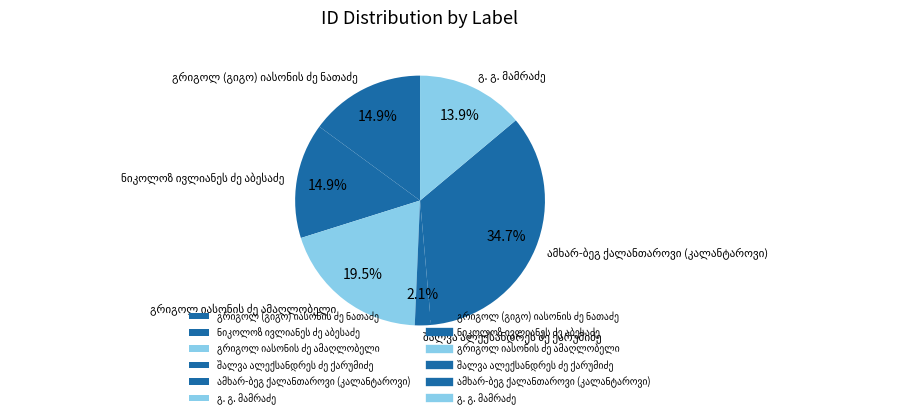

Does any single category account for the majority?

No